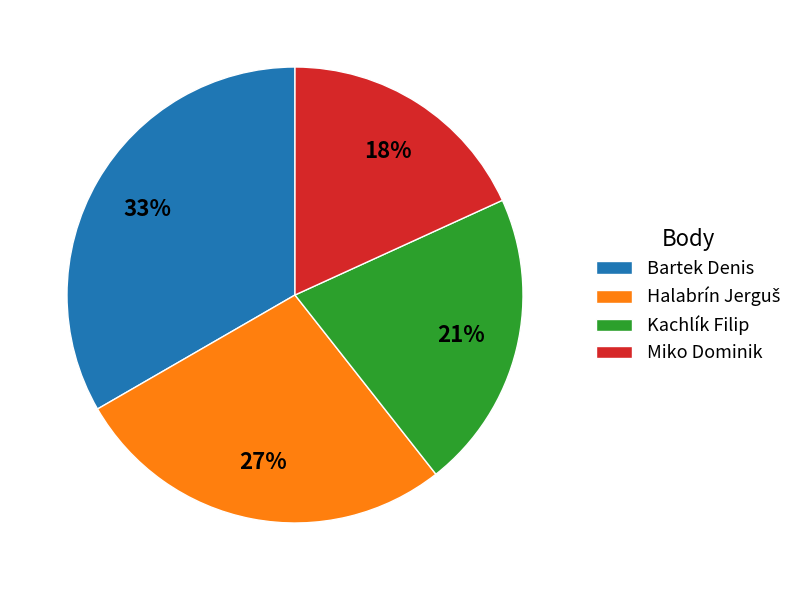

The Bartek Denis slice represents 46% of the pie. True or false?

False